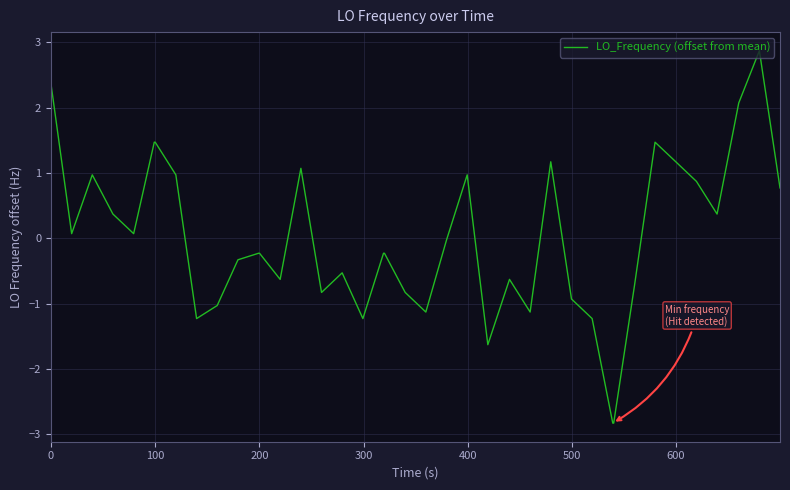

What is the maximum value shown in the chart?

2.9